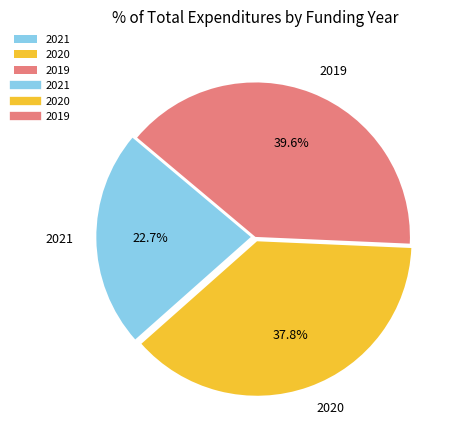

Is there any slice that represents more than half of the pie?

No